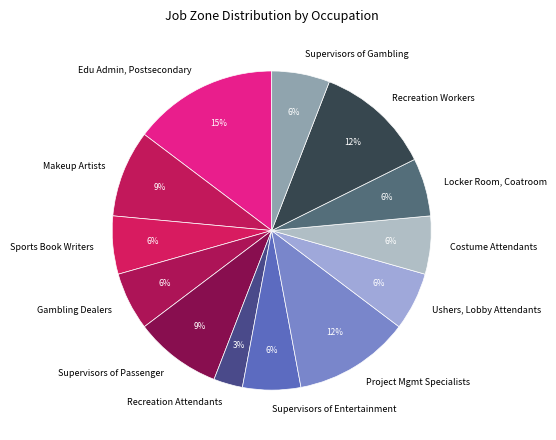

Between Project Mgmt Specialists and Sports Book Writers, which is larger?

Project Mgmt Specialists